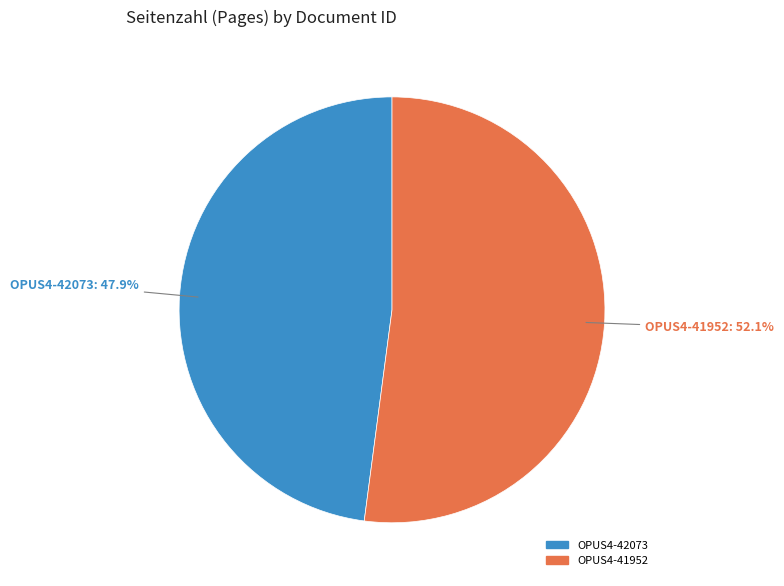

To the nearest percent, what is the average slice percentage?

50%